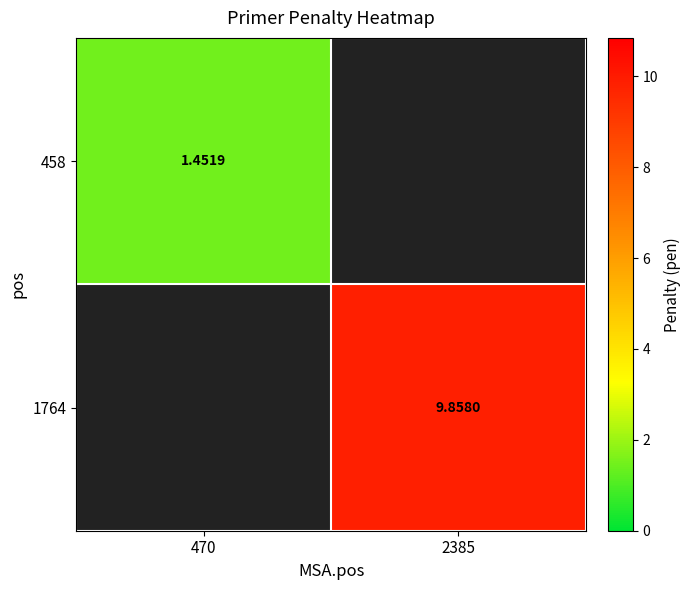

Is the value of 458 at 470 greater than the value of 1764 at 2385?

No